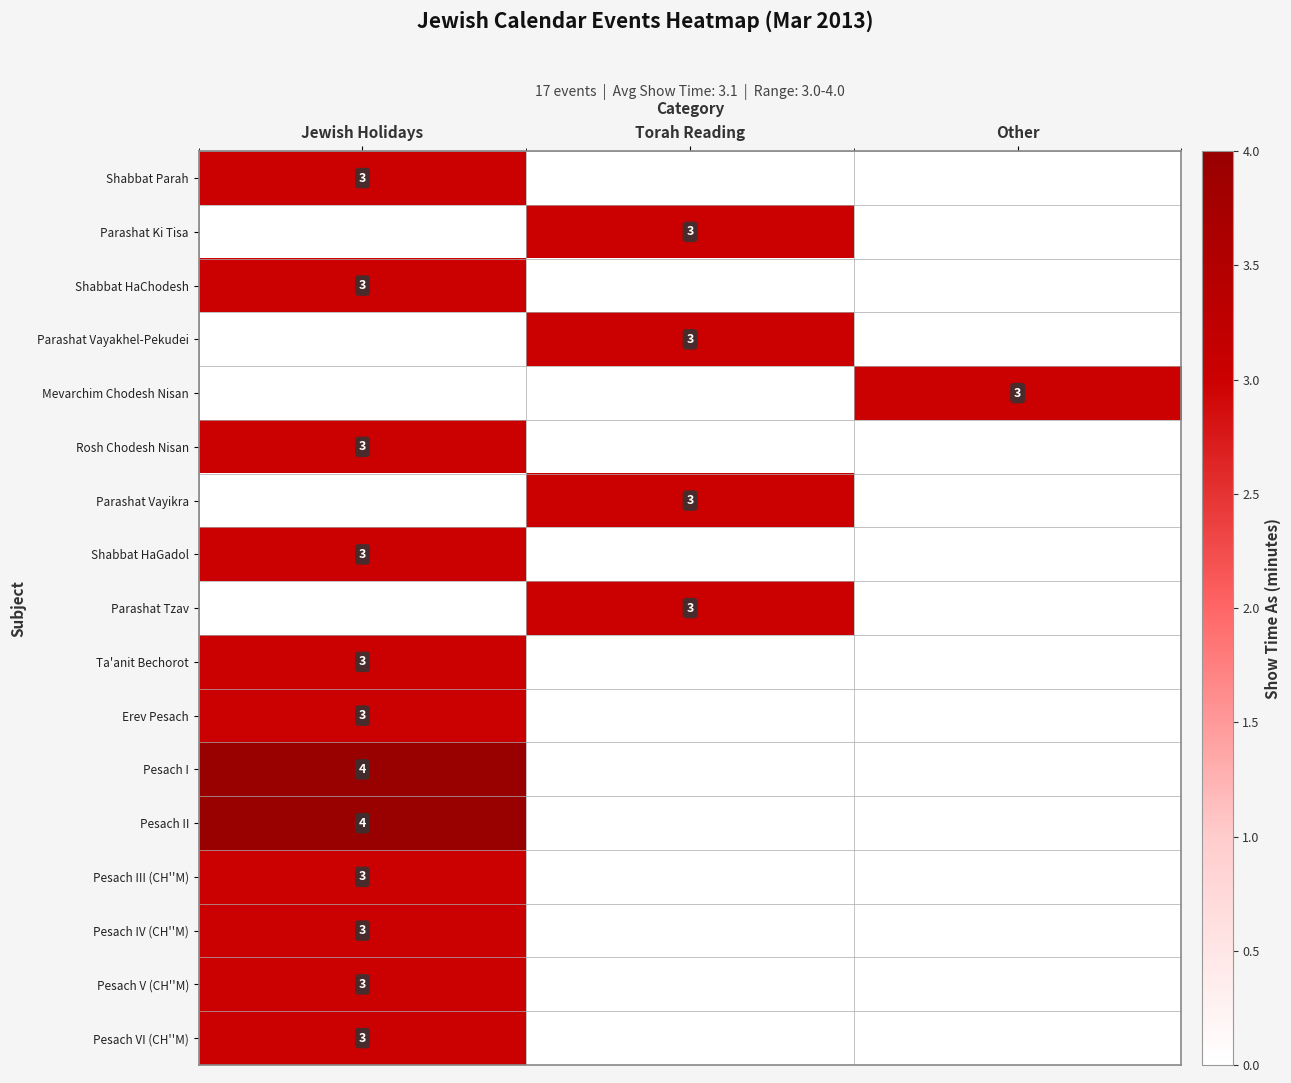

The Shabbat HaChodesh series shows 4 at Jewish Holidays. True or false?

False